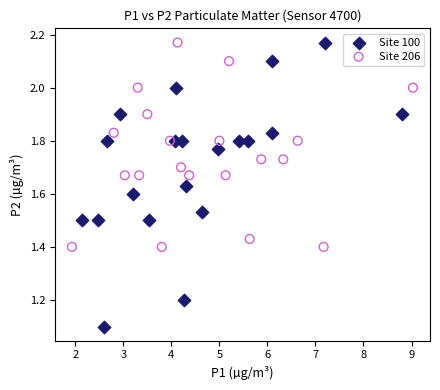

Which series has the largest Y range (max minus min)?

Site 100